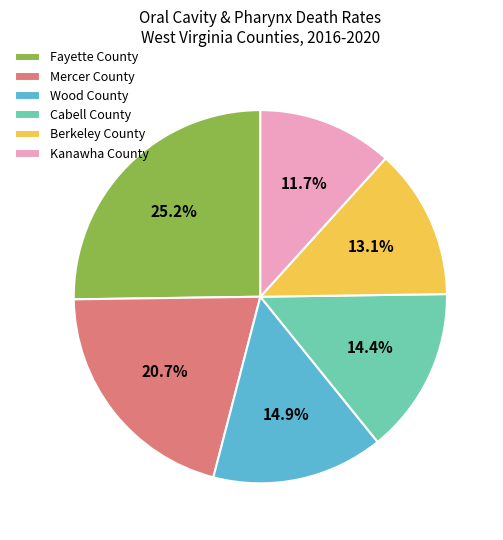

What is the ratio of the value at Fayette County to the value at Wood County?

1.7